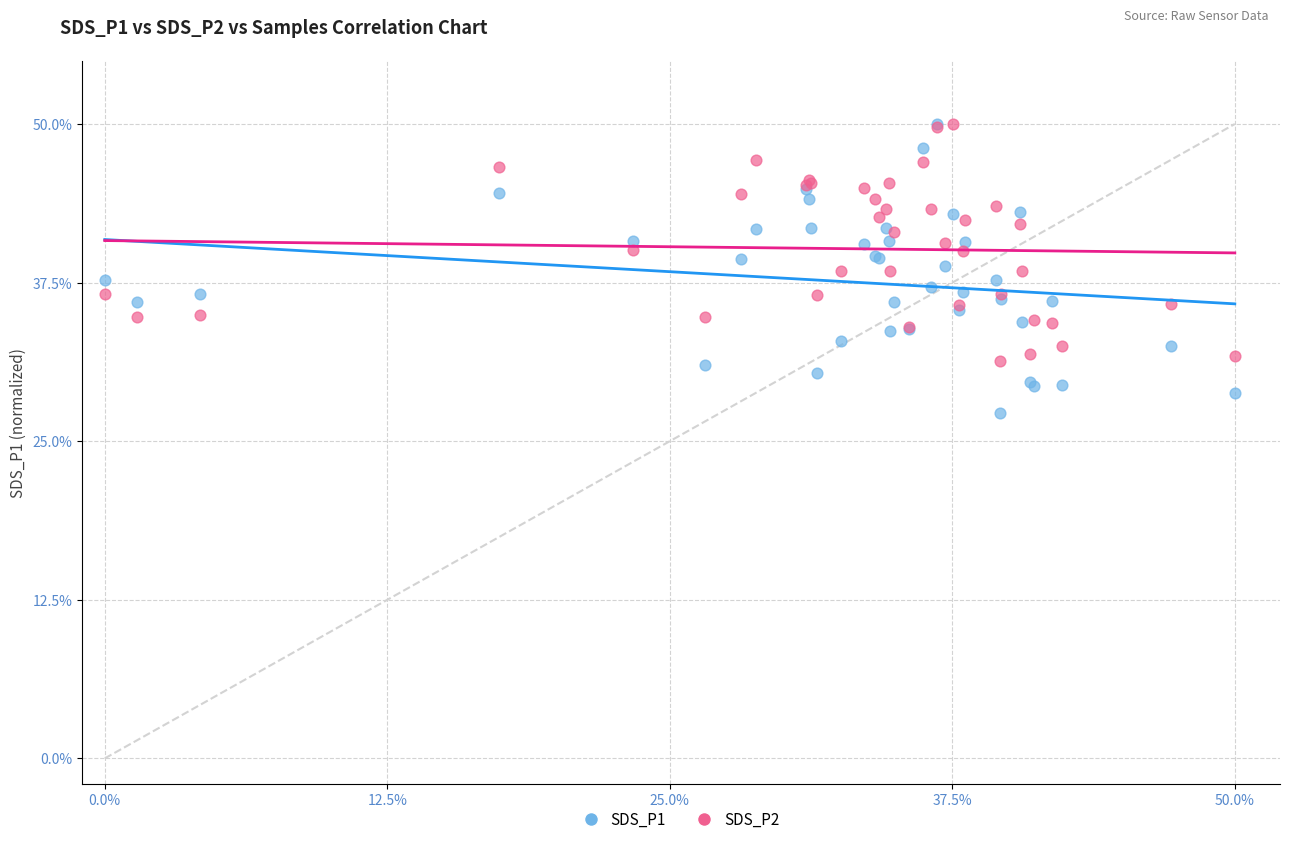

What are all the series names shown in the legend?

SDS_P1, SDS_P2